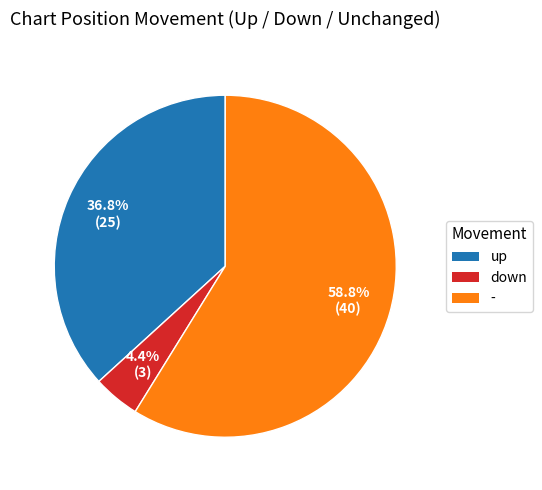

How many segments does this pie chart have?

3